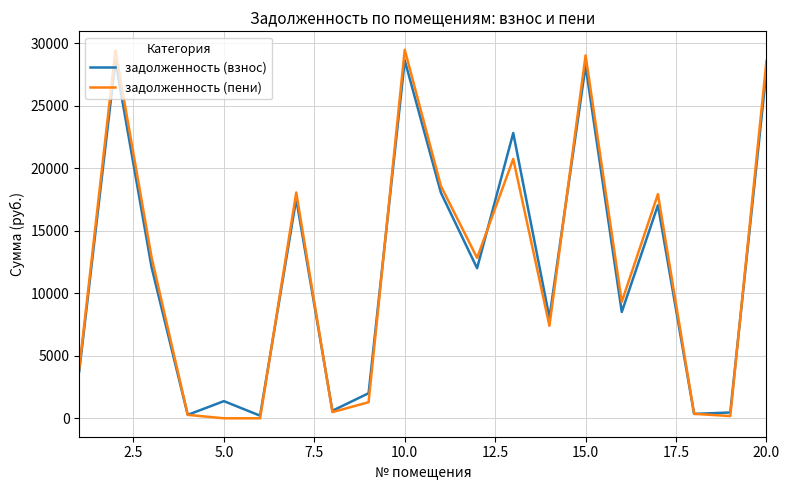

What is the maximum value shown in the chart?

29465.6